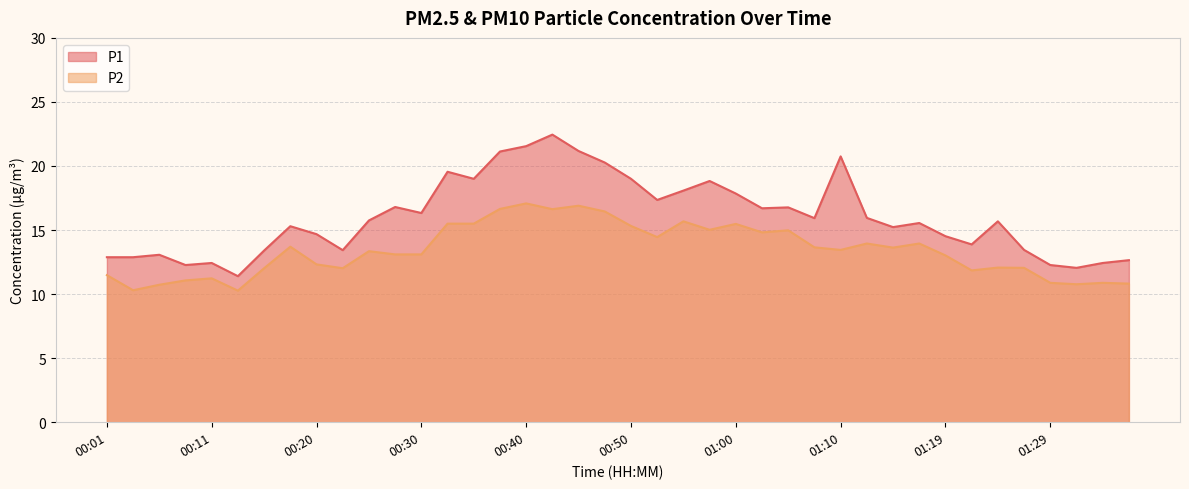

What is the difference between the maximum and minimum values in the P1 series?

11.0